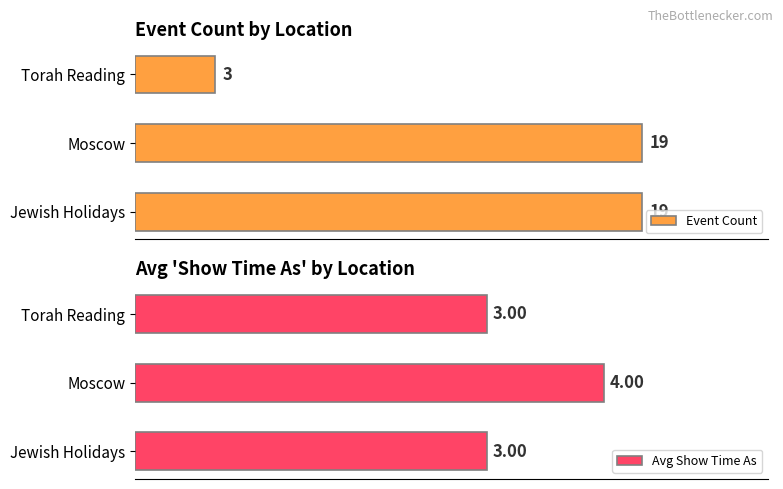

Which category has the highest value in the Avg Show Time As series?

Moscow